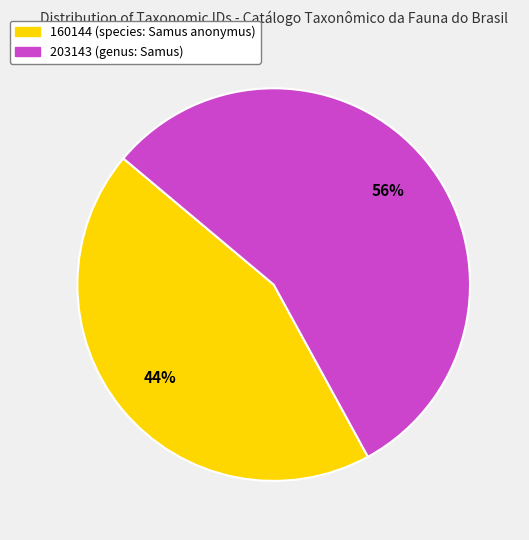

What is the ratio of the value at 203143 (genus: Samus) to the value at 160144 (species: Samus anonymus)?

1.3